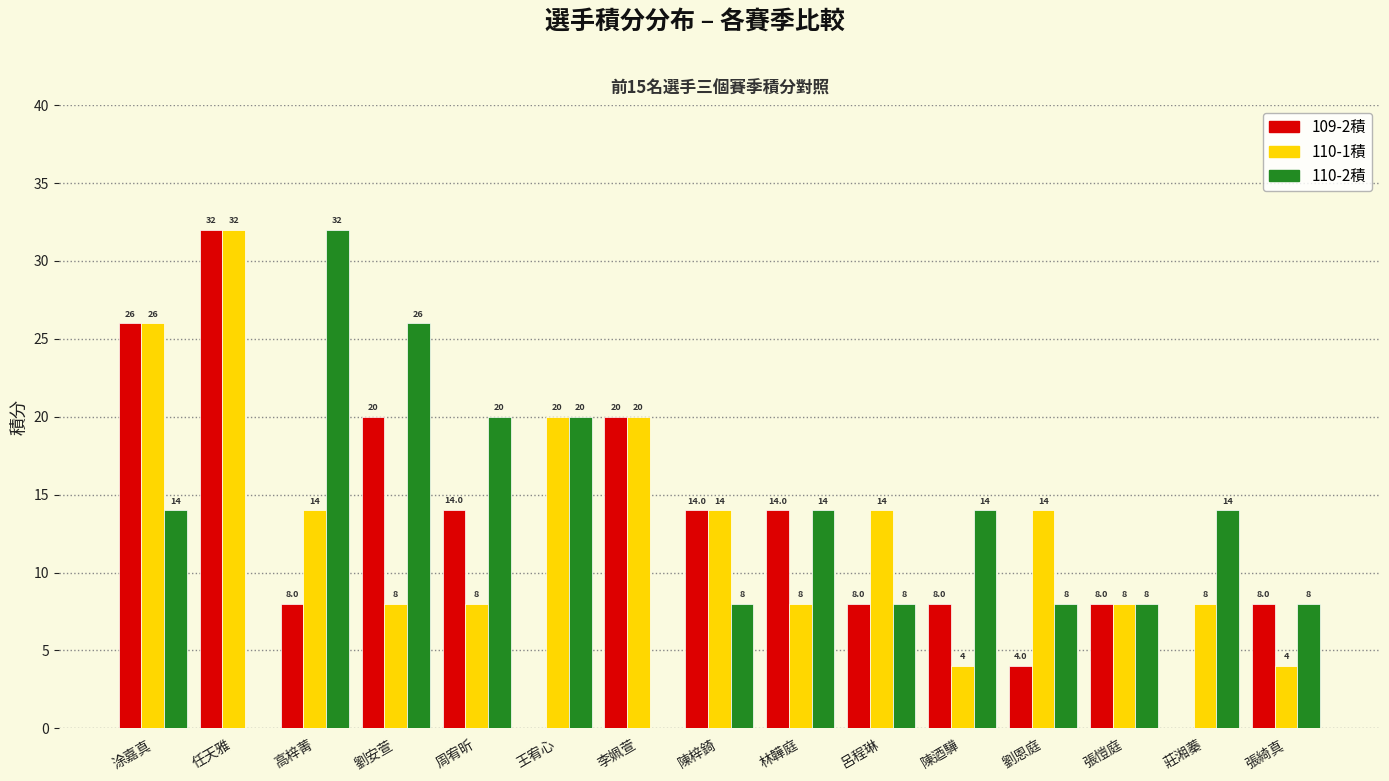

What is the maximum value for 110-2積?

32.0